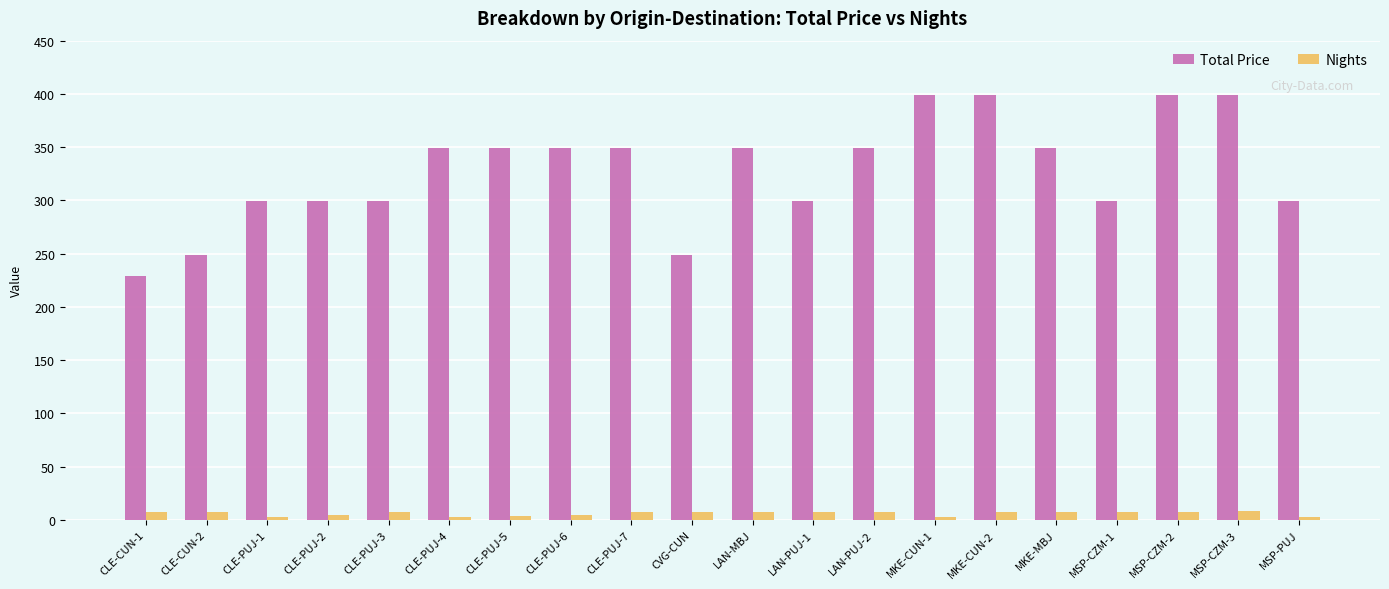

True or false: Nights has a value of 7 at LAN-PUJ-2.

True